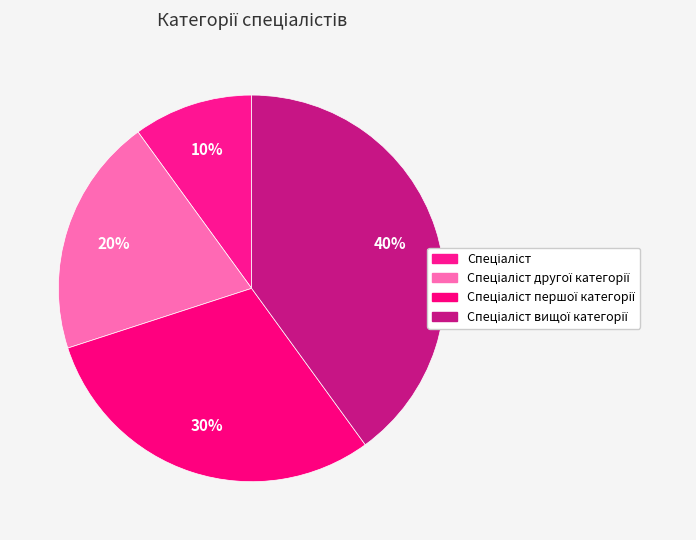

How many segments does this pie chart have?

4